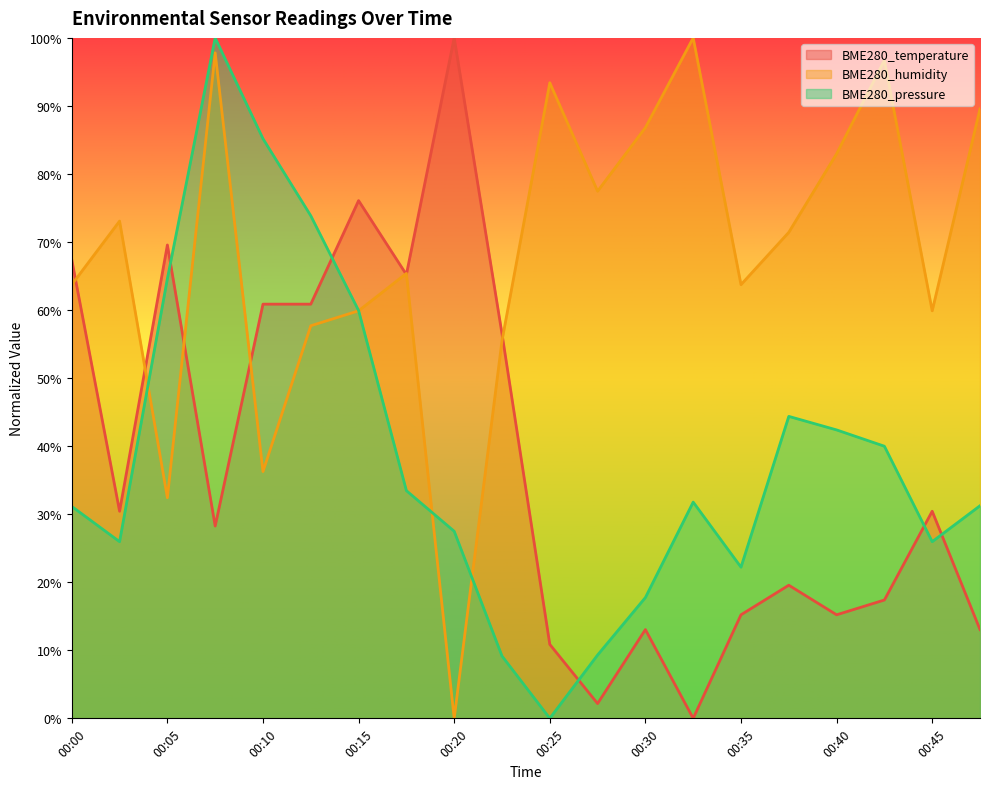

What are all the series names shown in the legend?

BME280_temperature, BME280_humidity, BME280_pressure